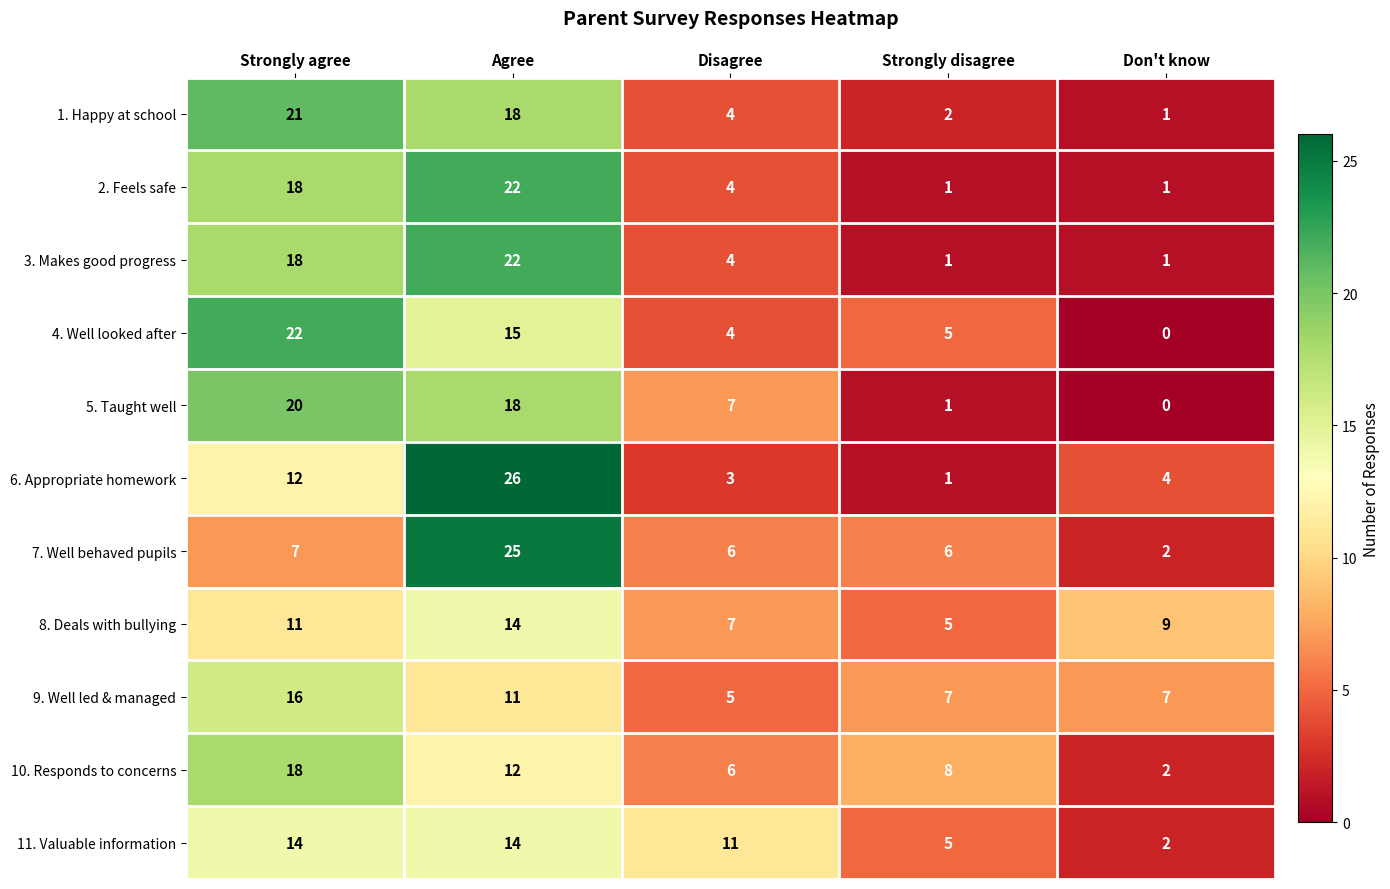

The value of 5. Taught well at Strongly disagree is 1. True or false?

True